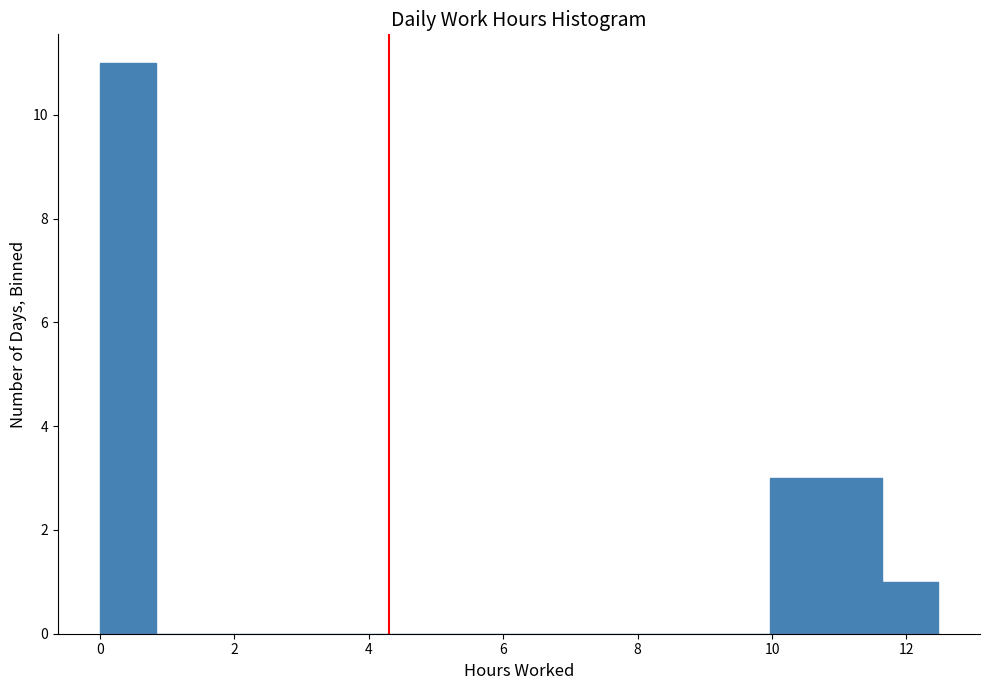

Reading left to right, list every bar in this chart as the range it spans on the x-axis followed by its height. Neither the bar edges nor the heights are printed on the chart, so give them approximately, as read against the axes.

0.0 to 0.8: 11
0.8 to 1.6: 0
1.6 to 2.4: 0
2.4 to 3.4: 0
3.4 to 4.2: 0
4.2 to 5.0: 0
5.0 to 5.8: 0
5.8 to 6.6: 0
6.6 to 7.4: 0
7.4 to 8.4: 0
8.4 to 9.2: 0
9.2 to 10.0: 0
10.0 to 10.8: 3
10.8 to 11.6: 3
11.6 to 12.4: 1